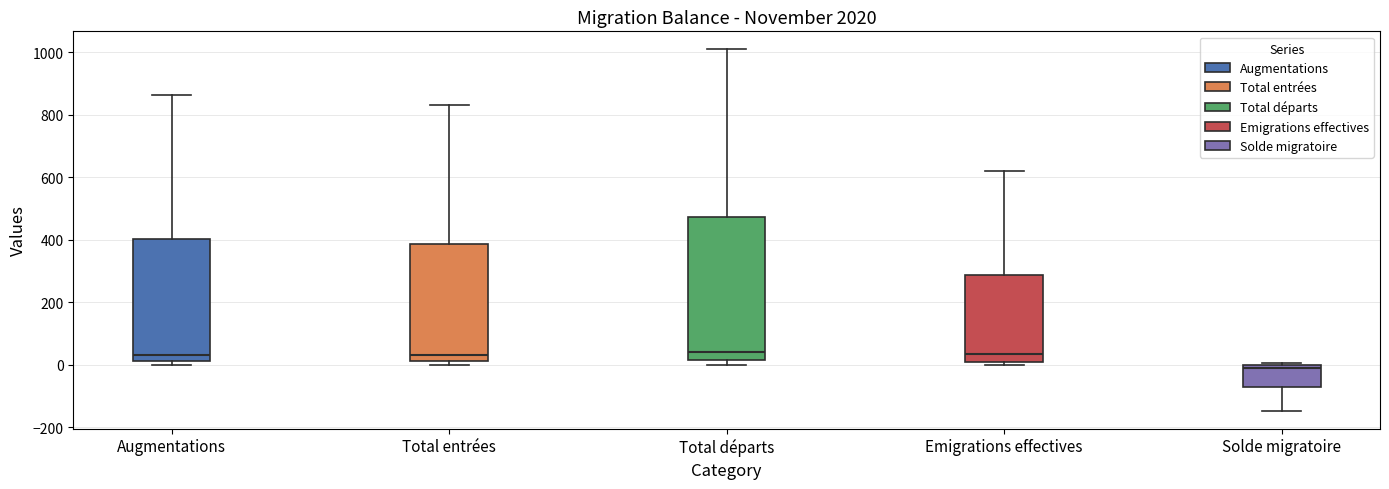

Reading left to right, read every box against the y-axis: the position of its median line, the range the box covers, and the ends of its whiskers. The values are not printed on the chart, so give them approximately, as read against the axis.

Augmentations: median 40, box 20 to 400, whiskers 0 to 860
Total entrées: median 40, box 20 to 380, whiskers 0 to 840
Total départs: median 40, box 20 to 480, whiskers 0 to 1000
Emigrations effectives: median 40, box 20 to 280, whiskers 0 to 620
Solde migratoire: median -20, box -80 to 0, whiskers -140 to 0